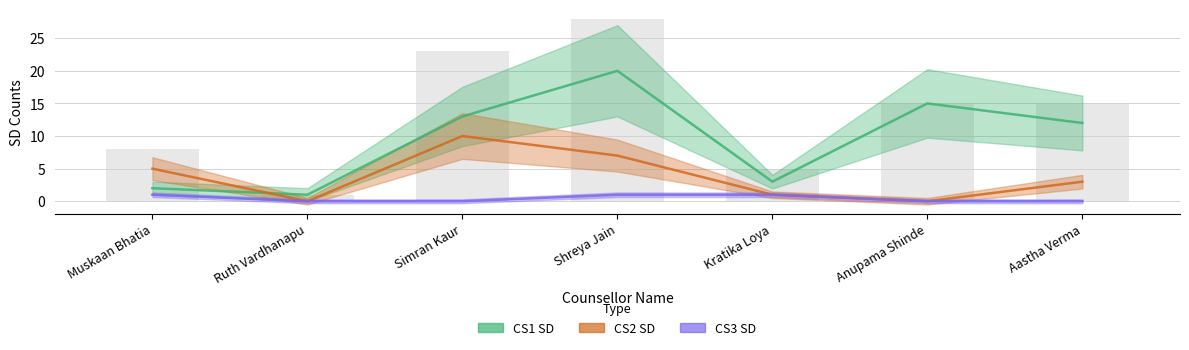

List the series in order of their peak value, lowest first.

CS3 SD, CS2 SD, CS1 SD